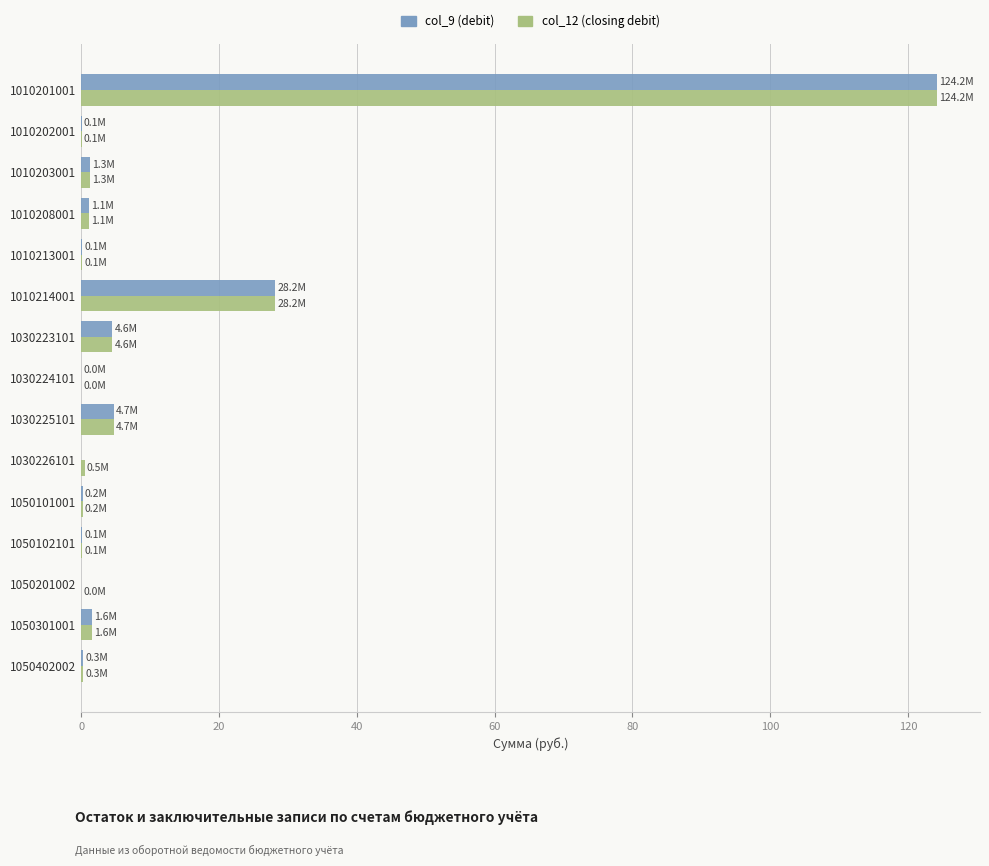

What is the highest value of the col_9 (debit) series?

124.2